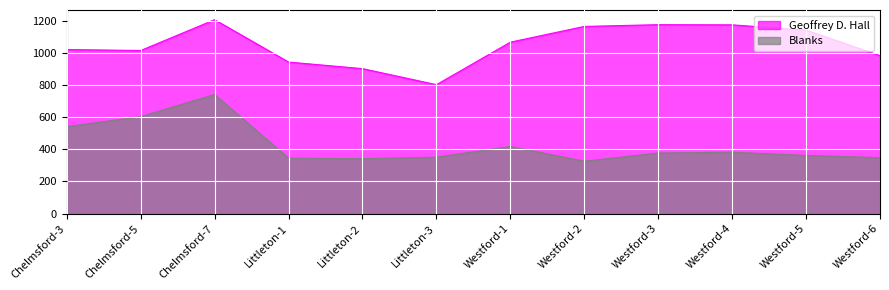

How many lines are shown in the chart?

2